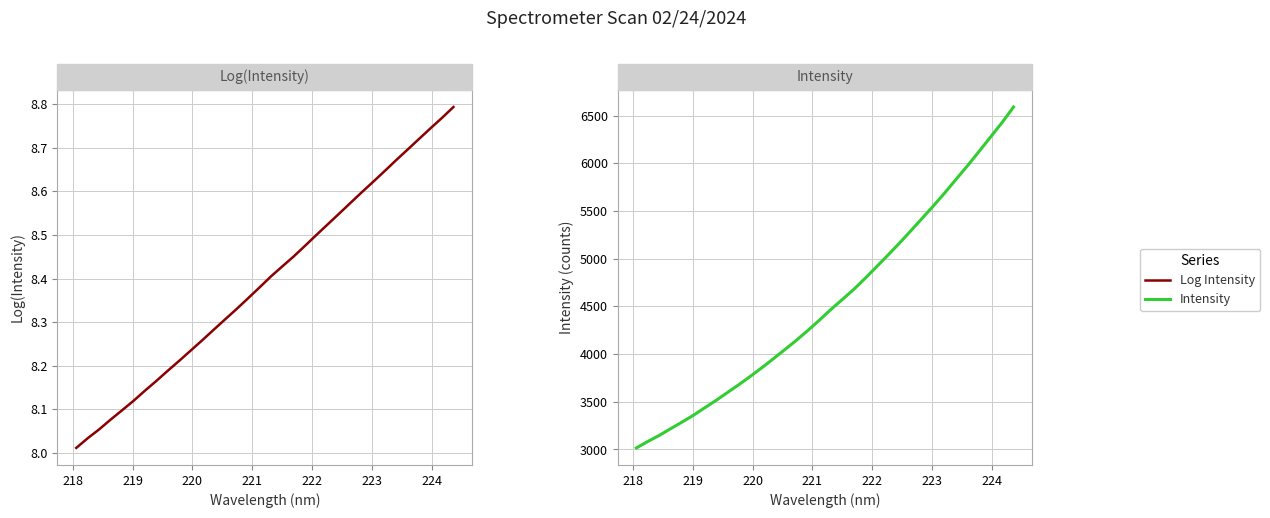

Which series has the widest spread of values?

Intensity